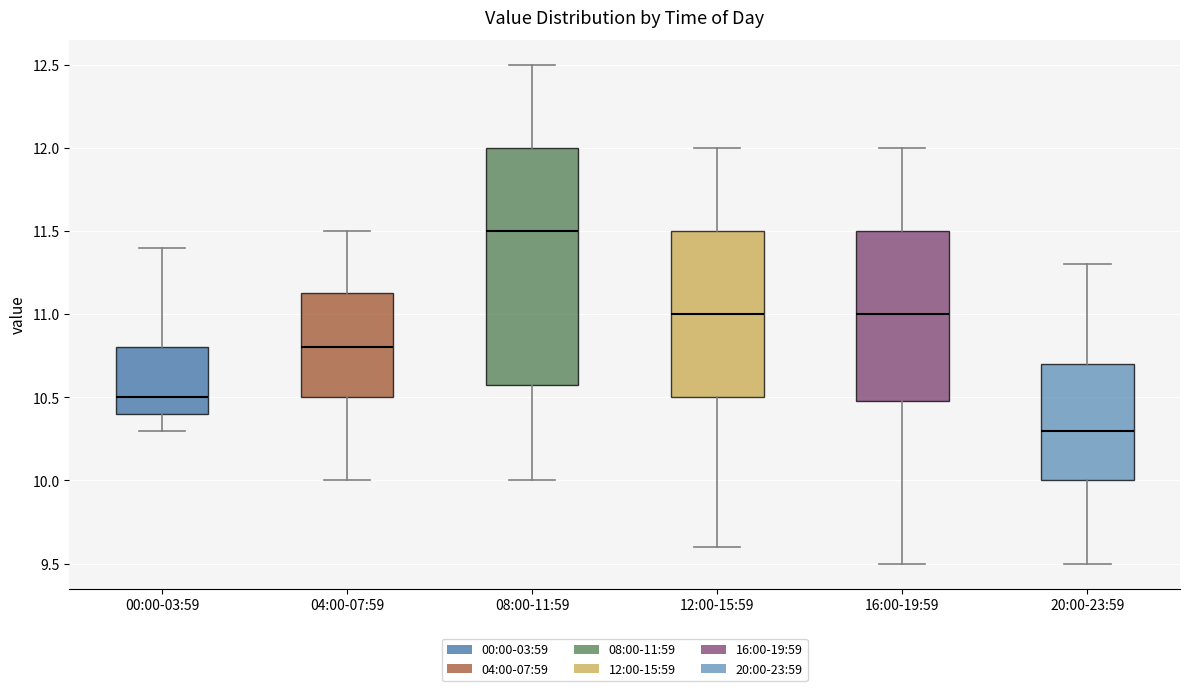

Reading left to right, read every box against the y-axis: the position of its median line, the range the box covers, and the ends of its whiskers. The values are not printed on the chart, so give them approximately, as read against the axis.

00:00-03:59: median 10.50, box 10.40 to 10.80, whiskers 10.30 to 11.40
04:00-07:59: median 10.80, box 10.50 to 11.15, whiskers 10.00 to 11.50
08:00-11:59: median 11.50, box 10.60 to 12.00, whiskers 10.00 to 12.50
12:00-15:59: median 11.00, box 10.50 to 11.50, whiskers 9.60 to 12.00
16:00-19:59: median 11.00, box 10.50 to 11.50, whiskers 9.50 to 12.00
20:00-23:59: median 10.30, box 10.00 to 10.70, whiskers 9.50 to 11.30